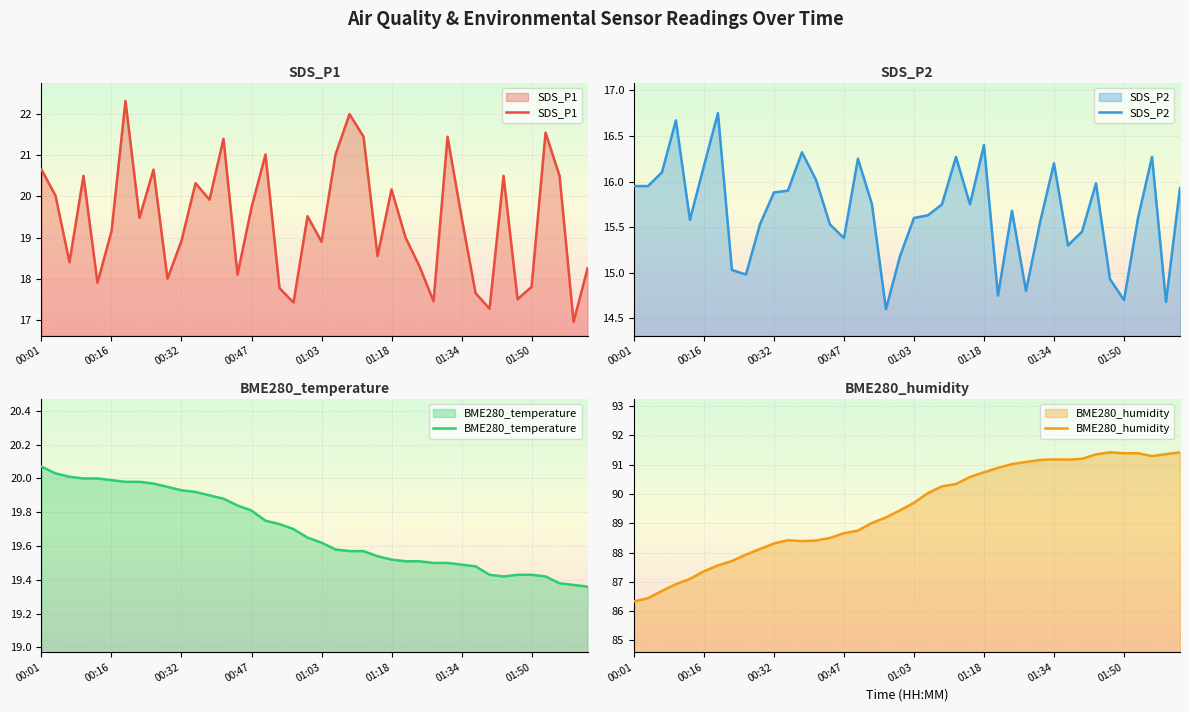

Which series has the widest spread of values?

SDS_P1